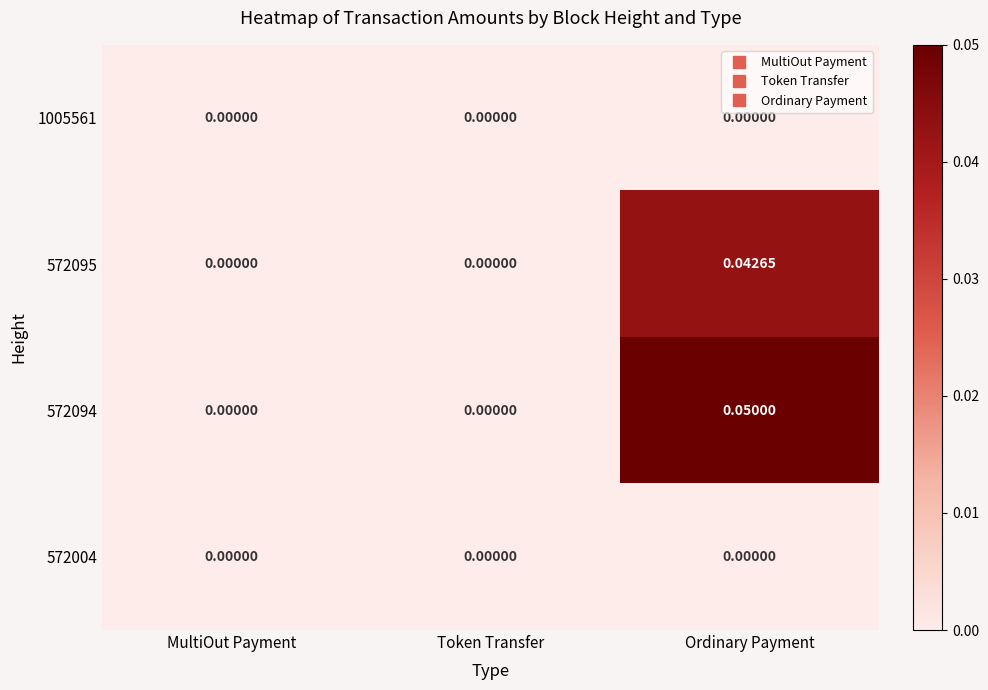

How many data points does each series have?

3